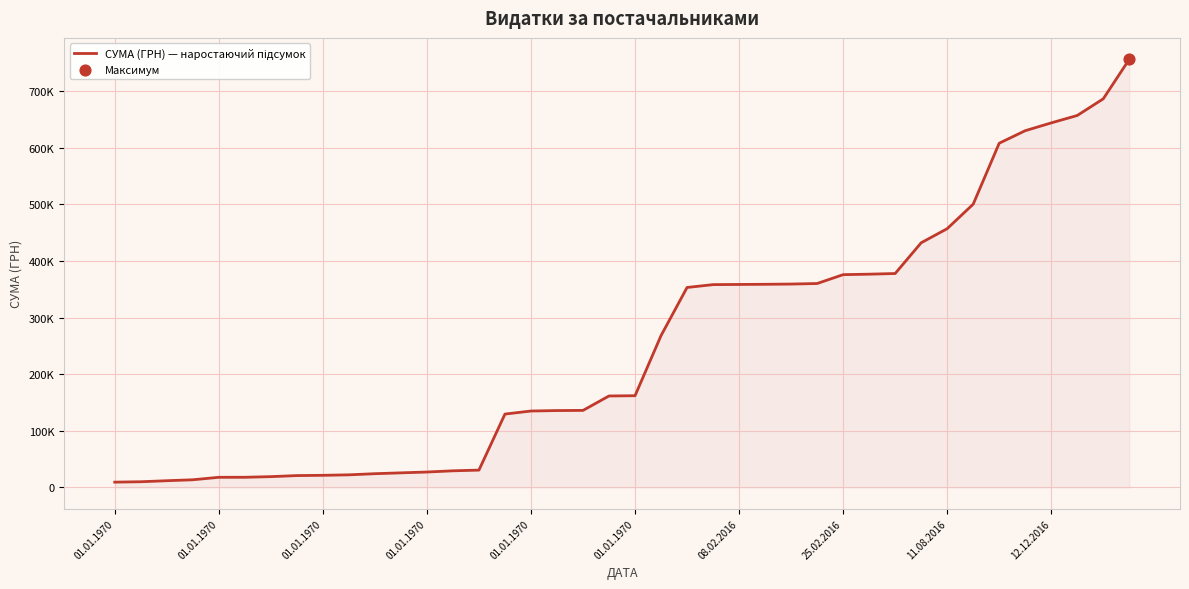

Is this an area chart (filled region under the line)?

Yes